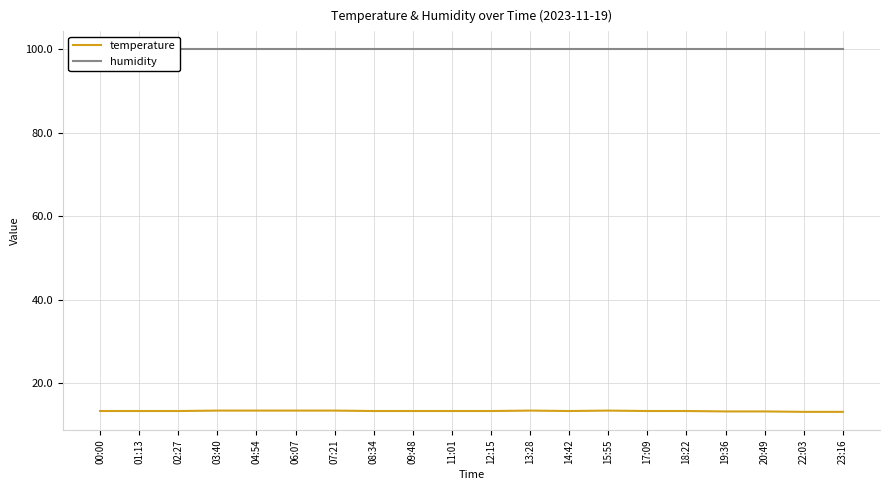

What position from the left is 00:00?

1